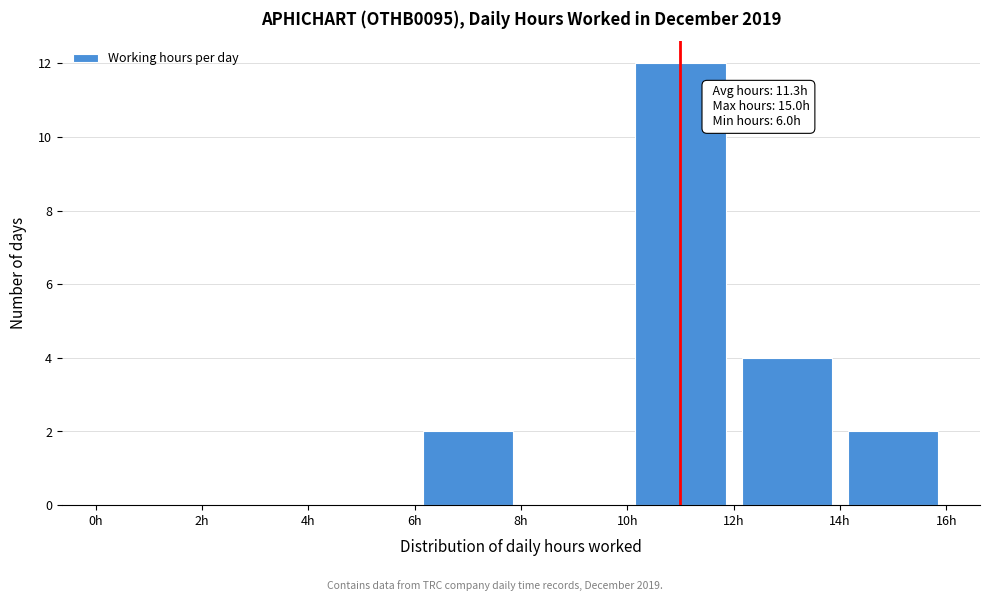

Which range on the x-axis has the tallest bar?

10 to 12